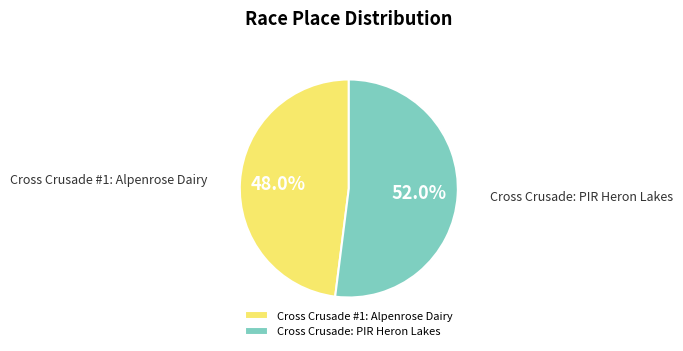

Is it true that Cross Crusade: PIR Heron Lakes is 39% of the pie?

False